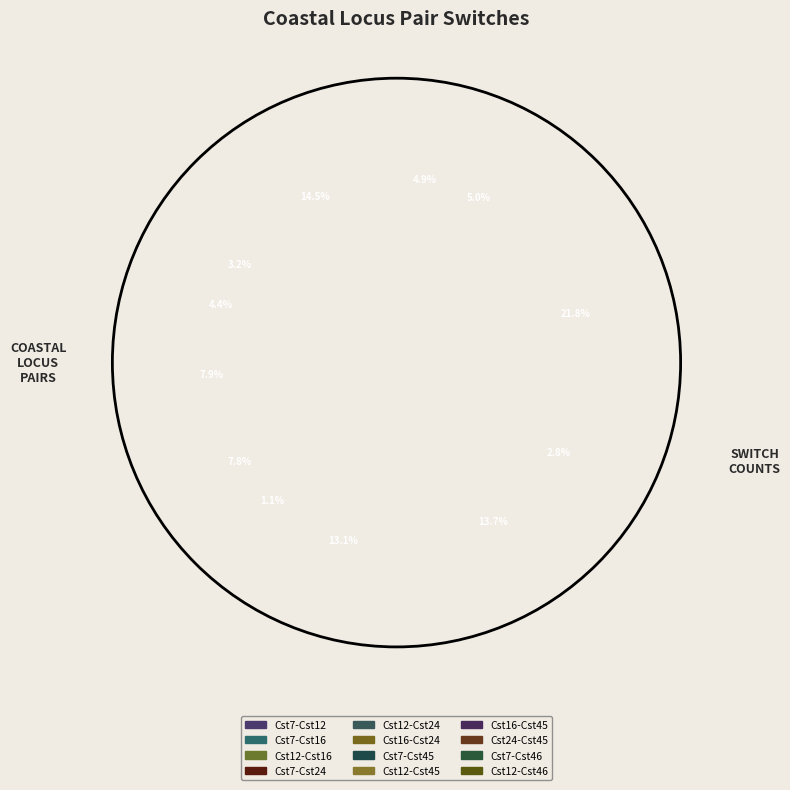

Does any single category account for the majority?

No